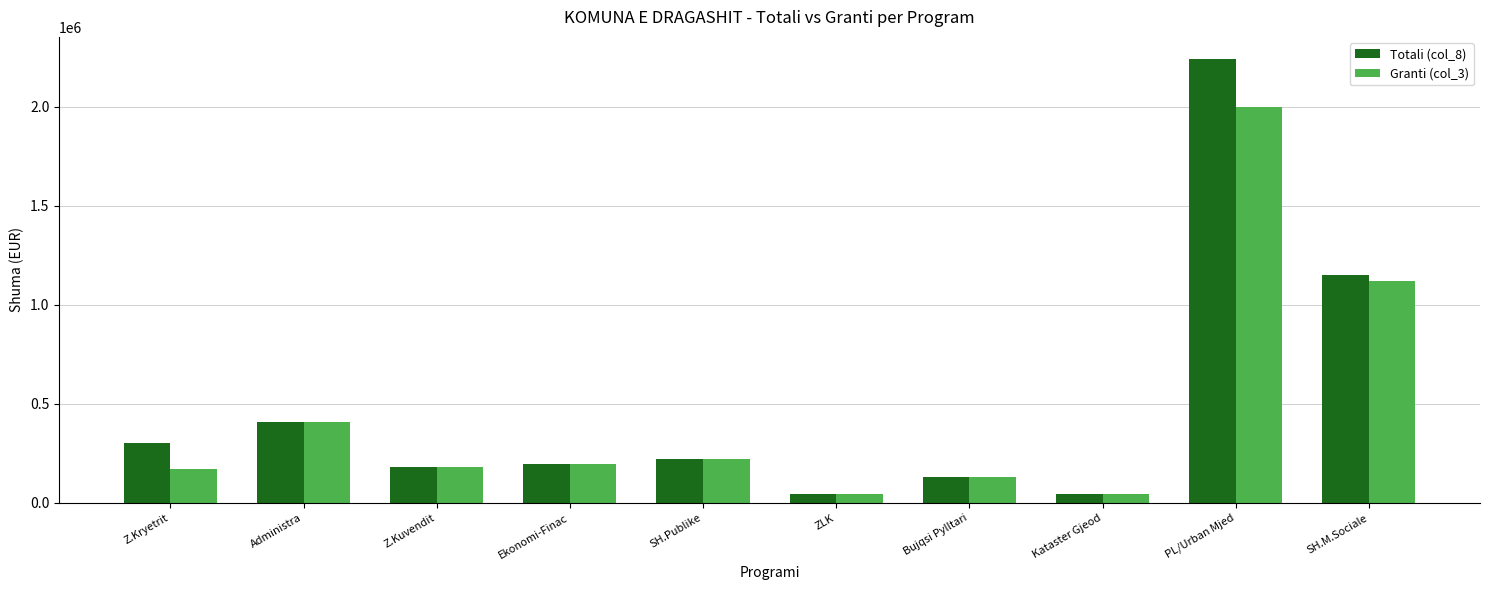

List the series in order of their overall mean, highest first.

Totali (col_8), Granti (col_3)